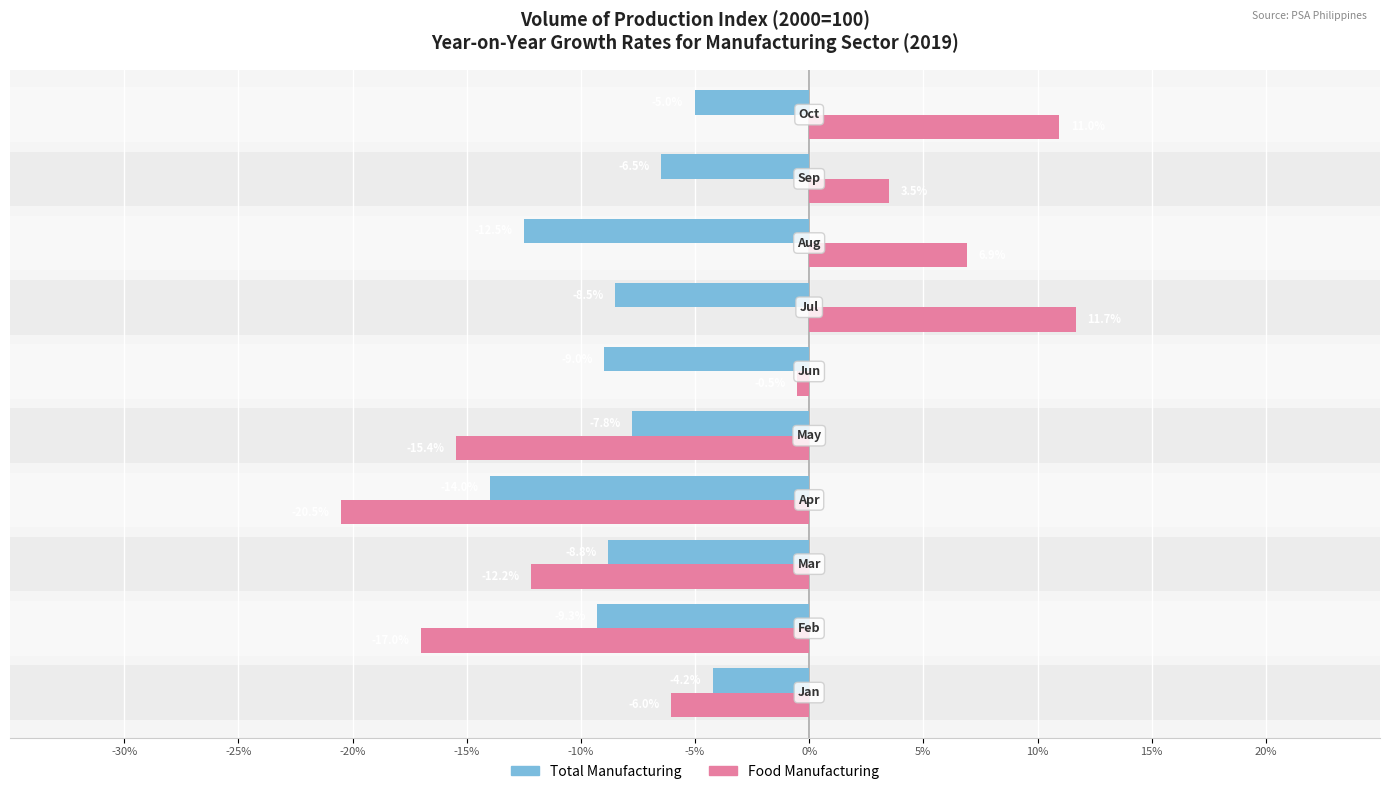

How many bars are there in each group?

2